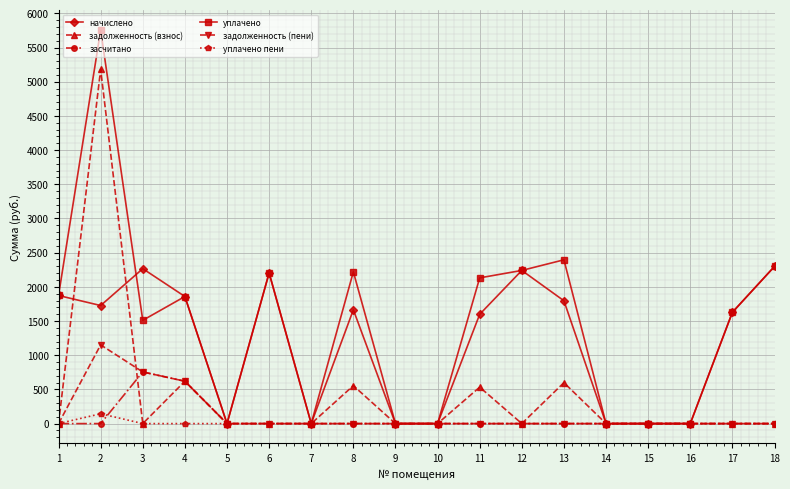

Which series has the largest total across all categories?

уплачено